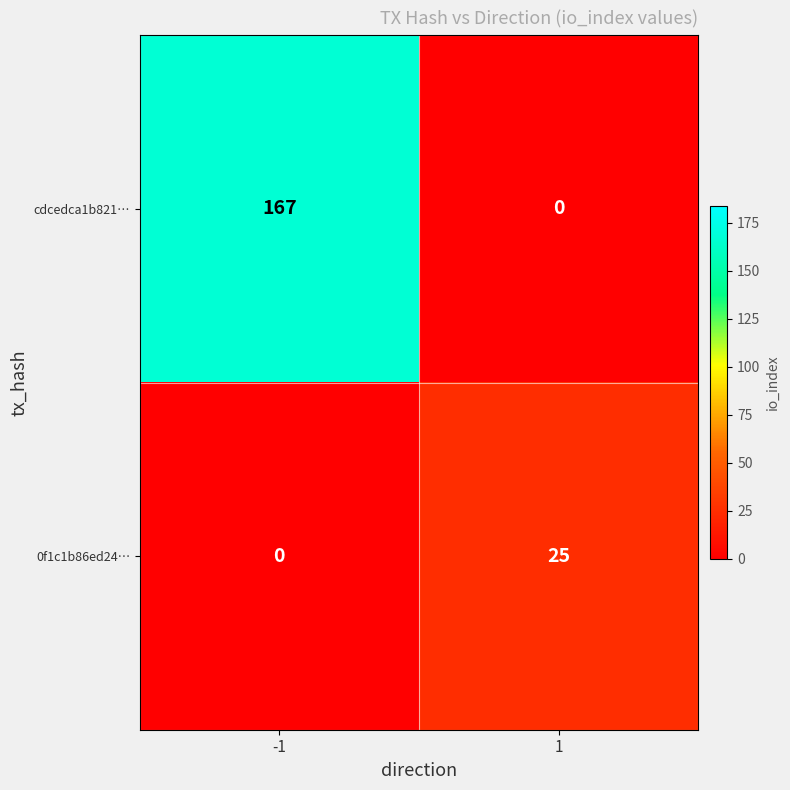

Which series has the largest range (max minus min)?

cdcedca1b821…